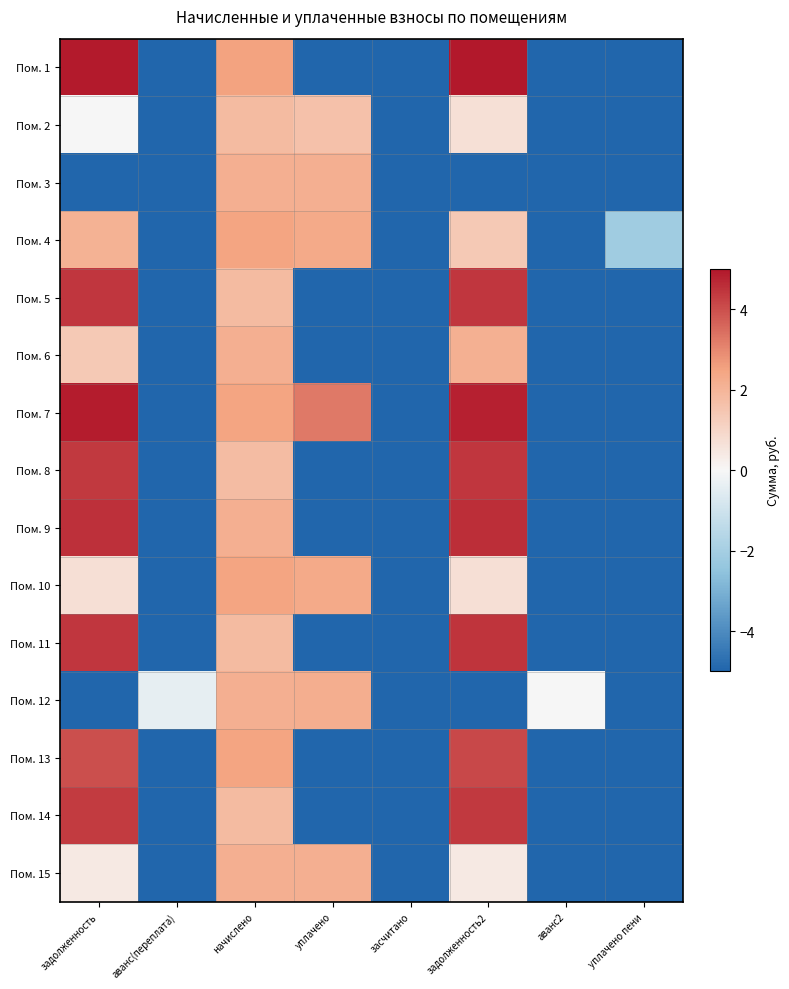

Which series has the largest total across all categories?

Пом. 7